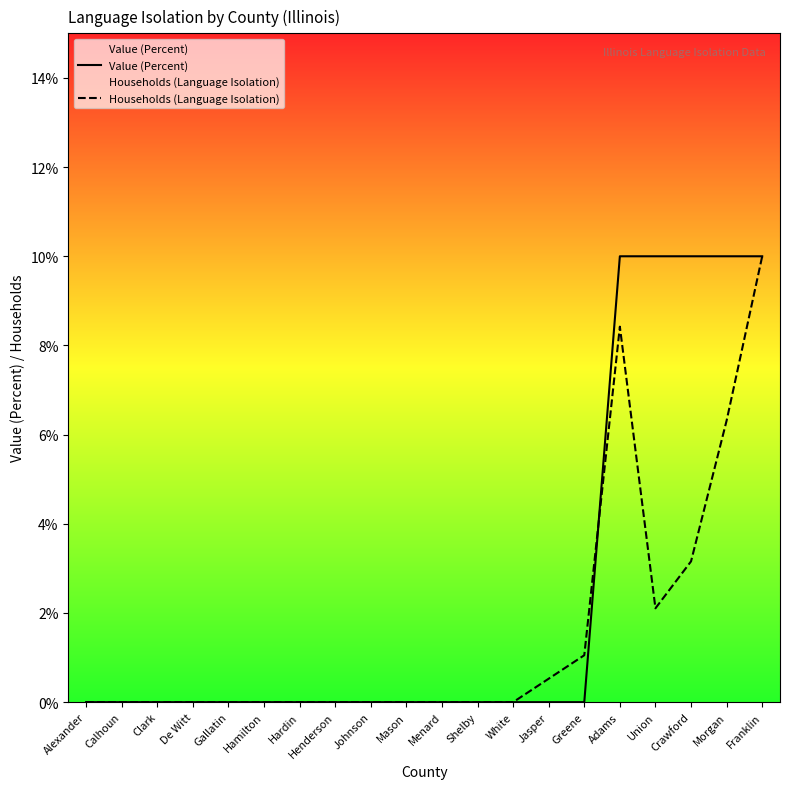

Is it true that Households (Language Isolation) equals -0.1 at Alexander?

False